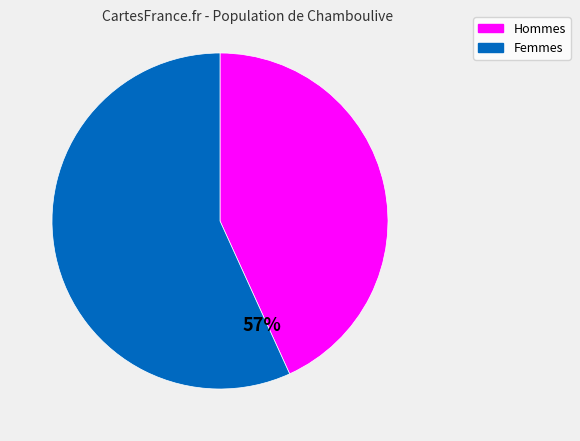

Is 13 the majority of the pie?

No